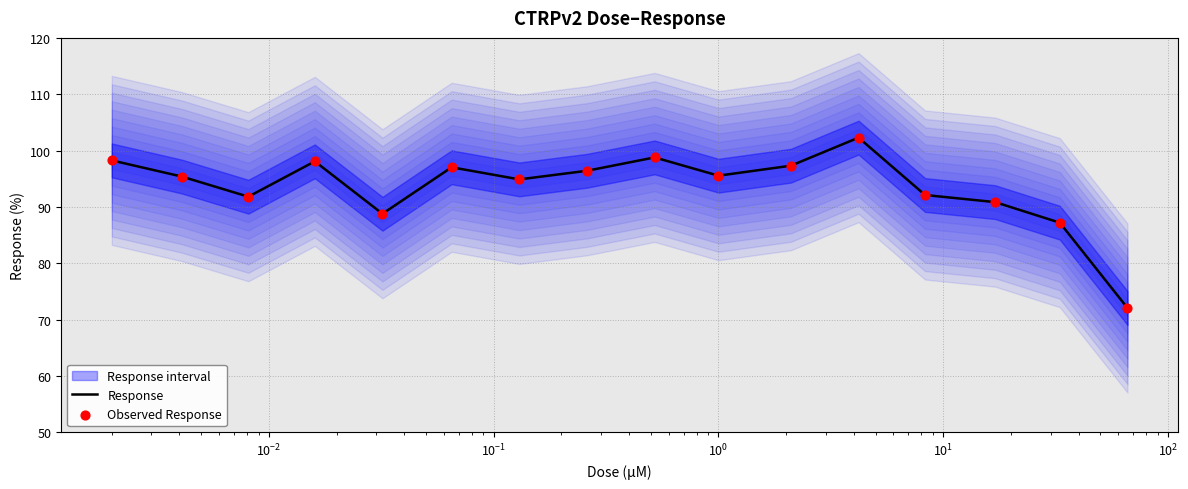

Which series reaches the maximum Y coordinate?

Response